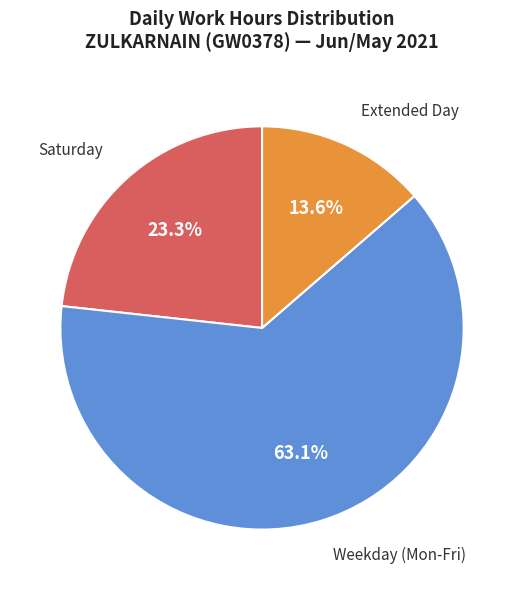

Rank the categories by value from highest to lowest.

Weekday (Mon-Fri), Saturday, Extended Day